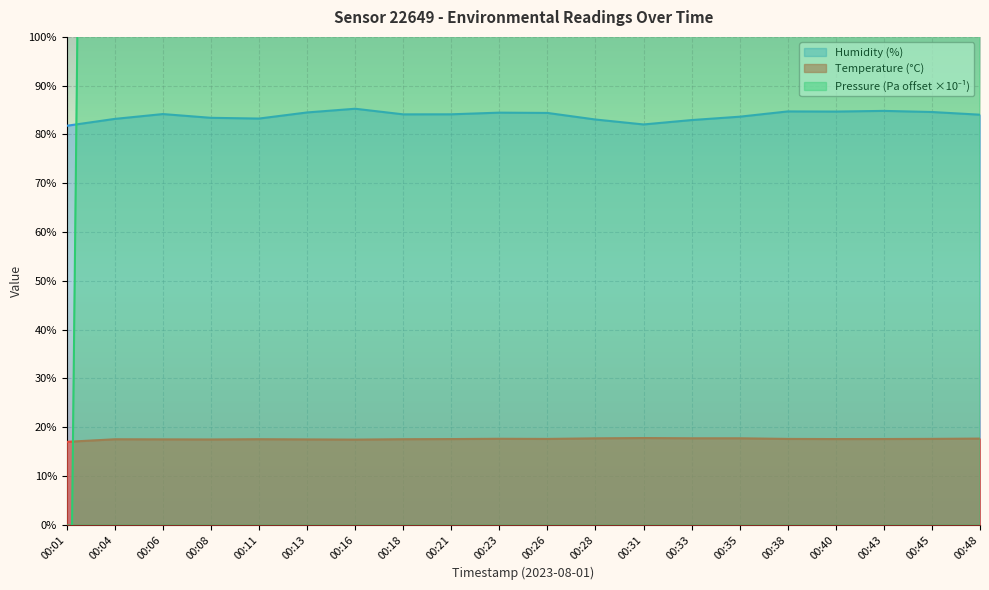

Reading right to left, list all the values displayed in this chart.

temperature: 00:48=17.6	00:45=17.6	00:43=17.6	00:40=17.6	00:38=17.6	00:35=17.7	00:33=17.7	00:31=17.8	00:28=17.7	00:26=17.6	00:23=17.6	00:21=17.6	00:18=17.5	00:16=17.4	00:13=17.5	00:11=17.5	00:08=17.5	00:06=17.5	00:04=17.5	00:01=17.0
humidity: 00:48=84.0	00:45=84.6	00:43=84.8	00:40=84.7	00:38=84.7	00:35=83.6	00:33=83.0	00:31=82.0	00:28=83.1	00:26=84.4	00:23=84.5	00:21=84.1	00:18=84.1	00:16=85.3	00:13=84.5	00:11=83.3	00:08=83.4	00:06=84.2	00:04=83.2	00:01=81.8
pressure_kPa: 00:48=400.0	00:45=440.0	00:43=420.0	00:40=430.0	00:38=430.0	00:35=520.0	00:33=520.0	00:31=480.0	00:28=450.0	00:26=530.0	00:23=580.0	00:21=540.0	00:18=500.0	00:16=550.0	00:13=580.0	00:11=660.0	00:08=690.0	00:06=750.0	00:04=810.0	00:01=-100.0